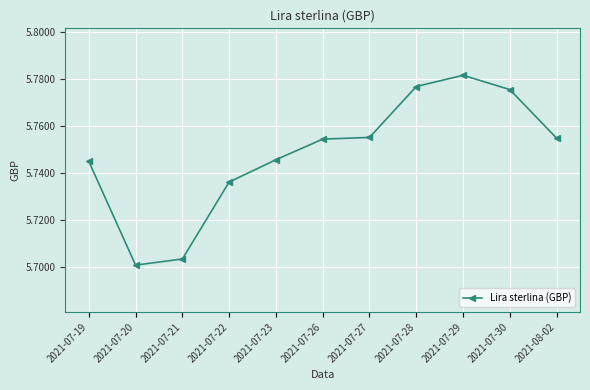

What is the sum of all values?

63.2